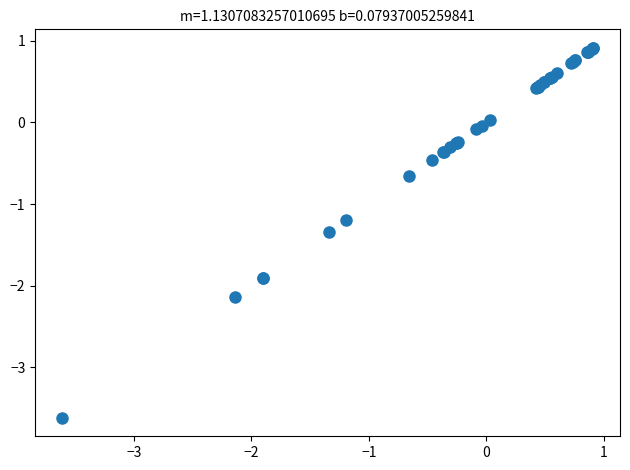

What Y value in the scatter plot is closest to -1?

-1.2